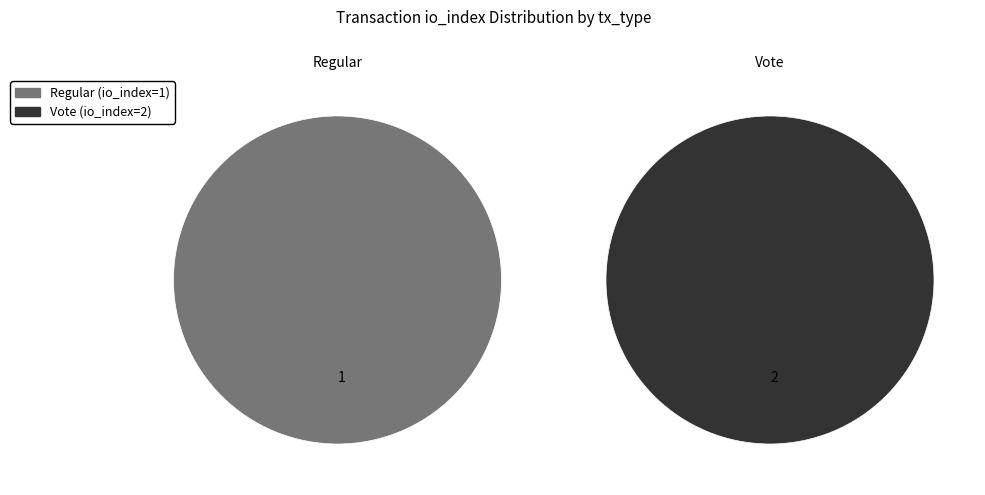

What is the largest slice in the pie chart?

Vote